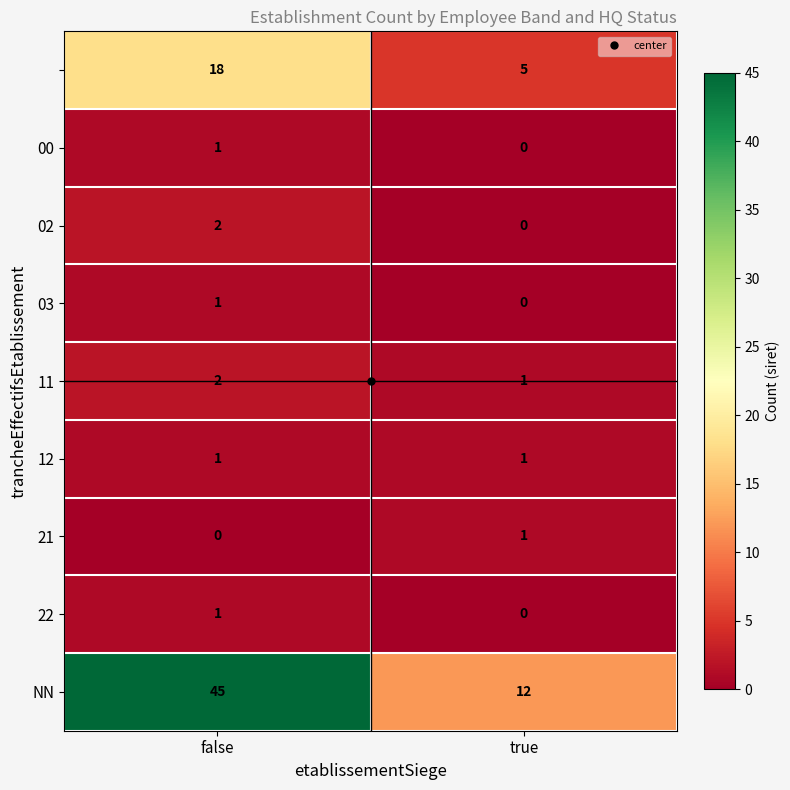

What is the total value across all series at false?

71